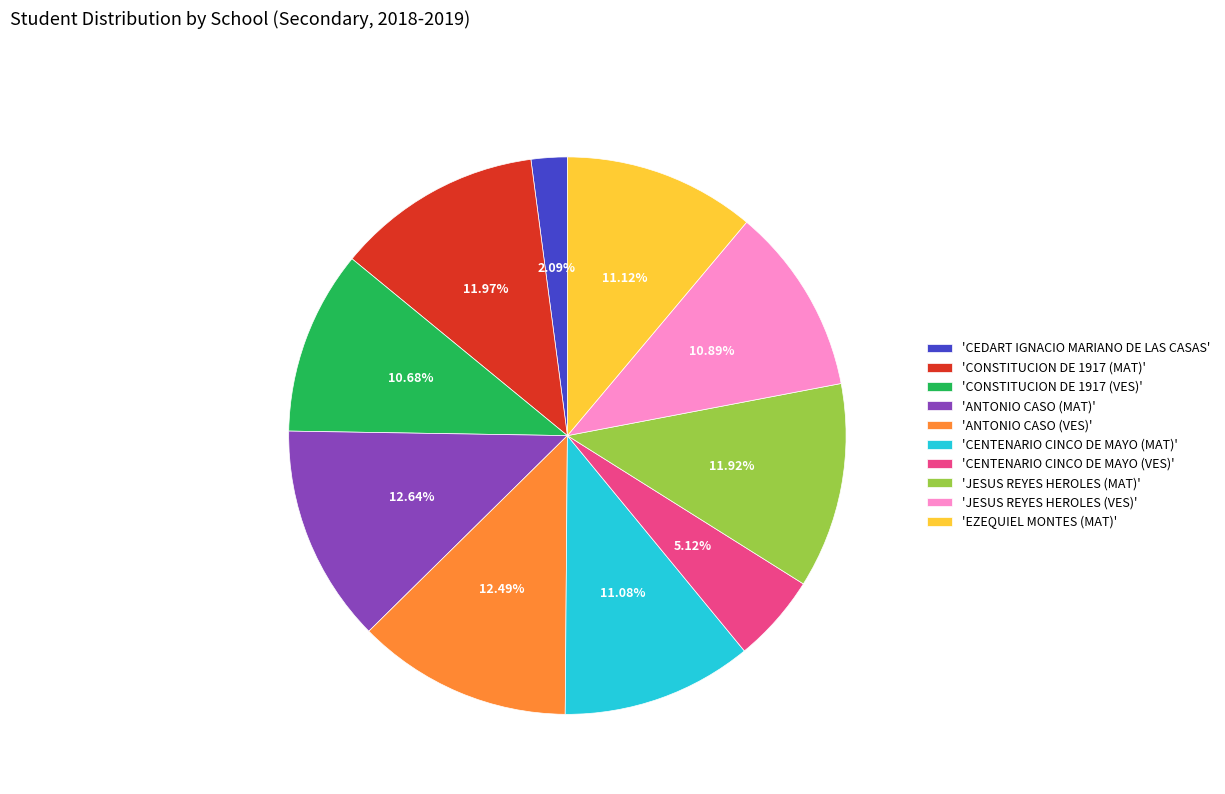

Is there a majority slice in this chart?

No